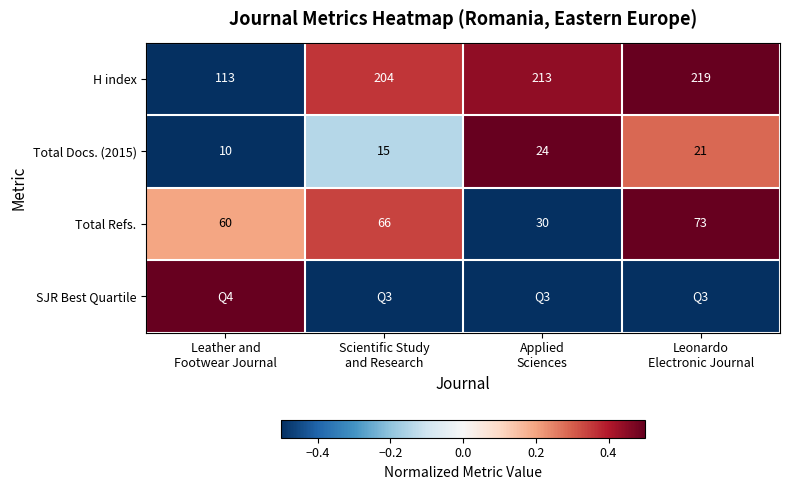

What is the difference between the maximum and second lowest values in the Total Docs. (2015) series?

9.0